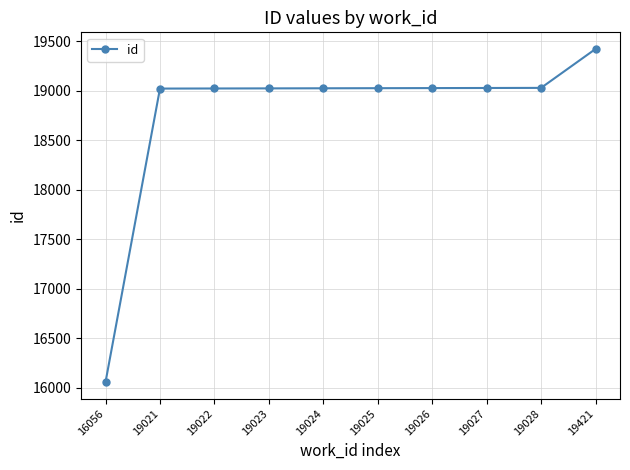

Which label corresponds to the smallest value in the chart?

16056